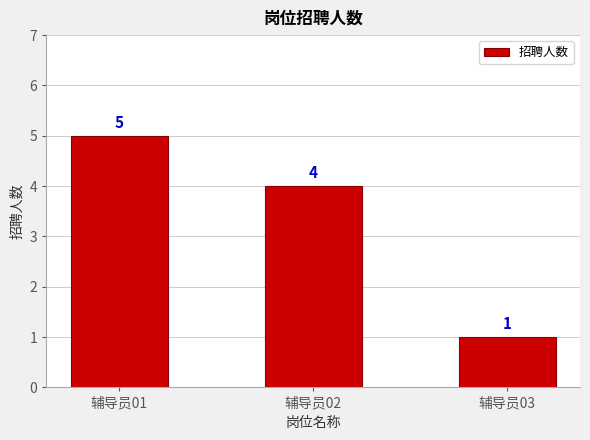

Where is the data nearest to the value 3?

辅导员02